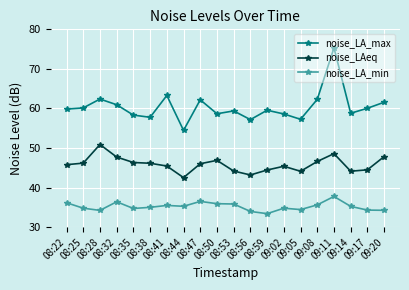

True or false: noise_LA_max and noise_LAeq intersect in this chart.

False